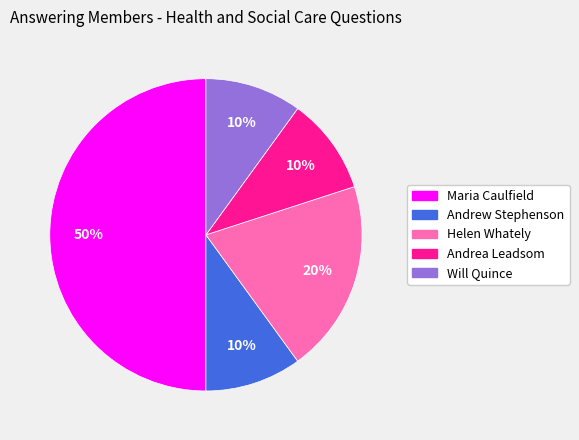

To the nearest percent, what is the average slice percentage?

20%